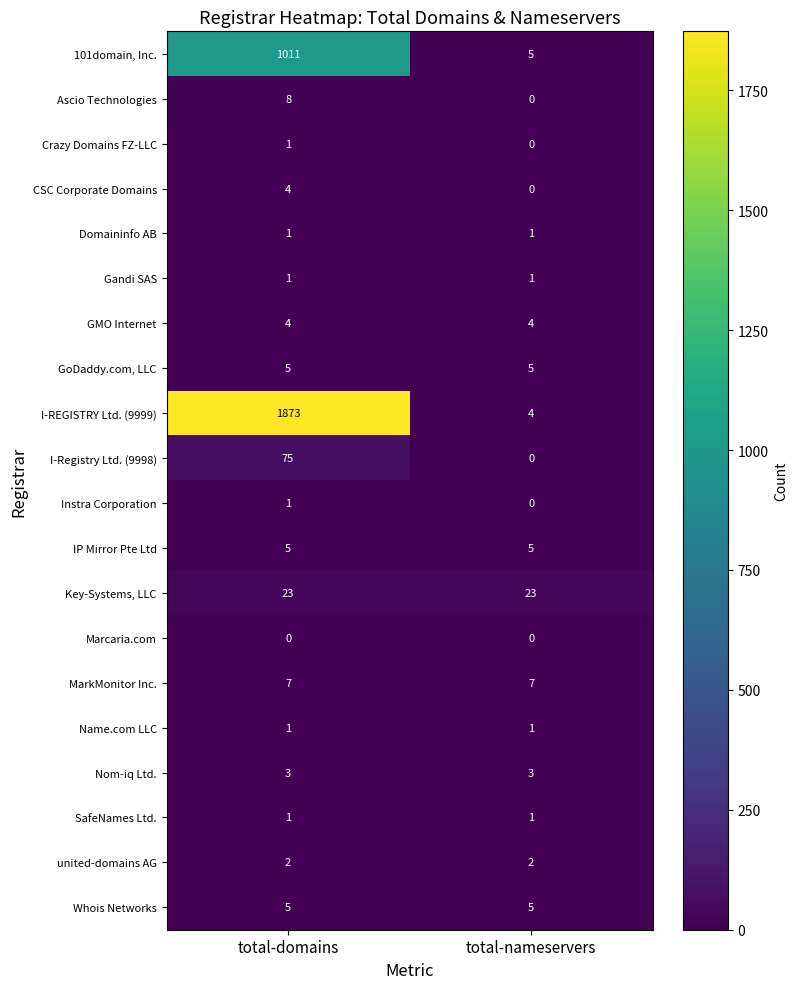

What is the greatest value displayed?

1873